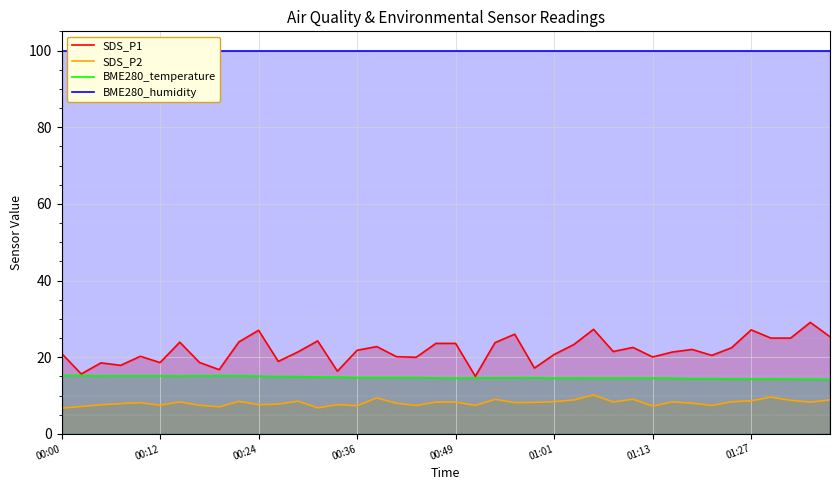

What are all the series names shown in the legend?

SDS_P1, SDS_P2, BME280_temperature, BME280_humidity